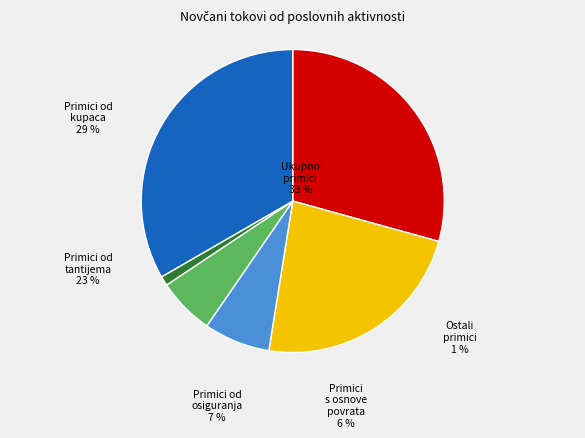

True or false: 2. Novčani primici od tantijema accounts for 23% of the total.

True